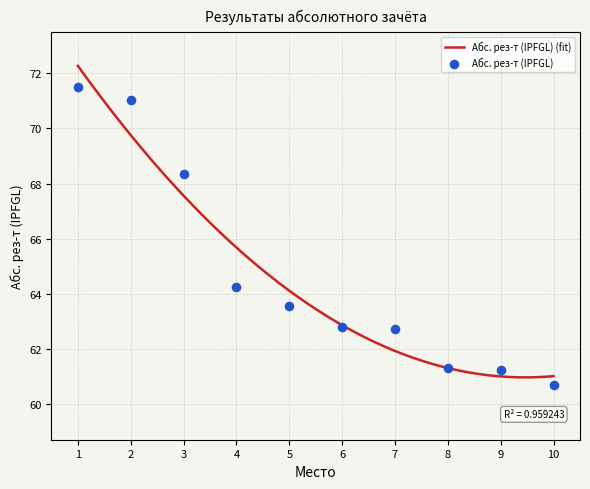

What is the lowest value of the Абс. рез-т (IPFGL) (fit) series?

61.0